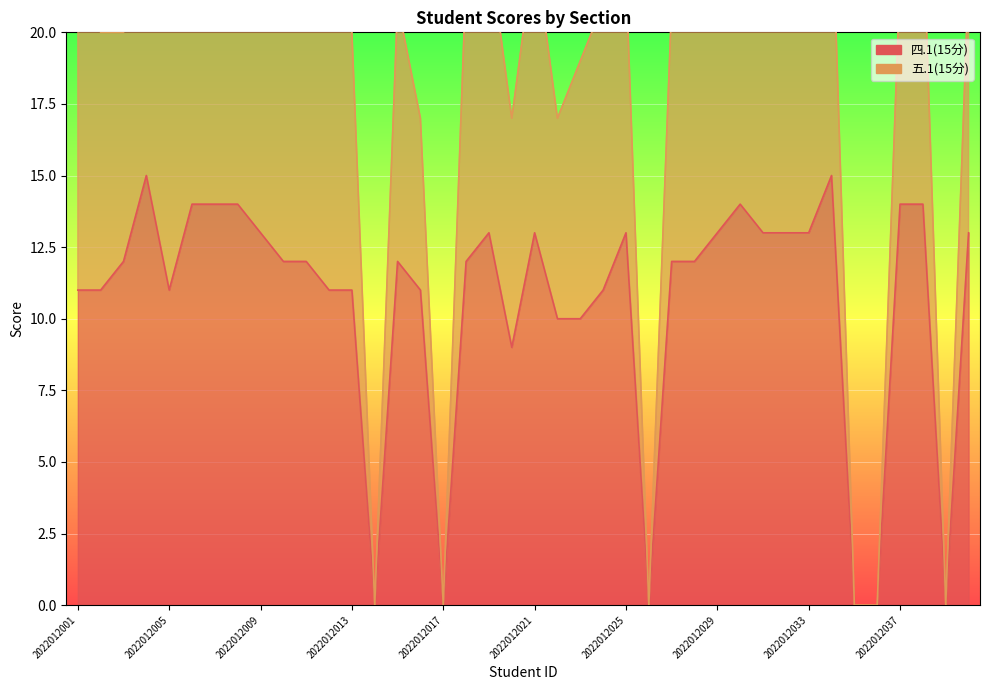

The chart shows a value of 14 at 2022012007. True or false?

True